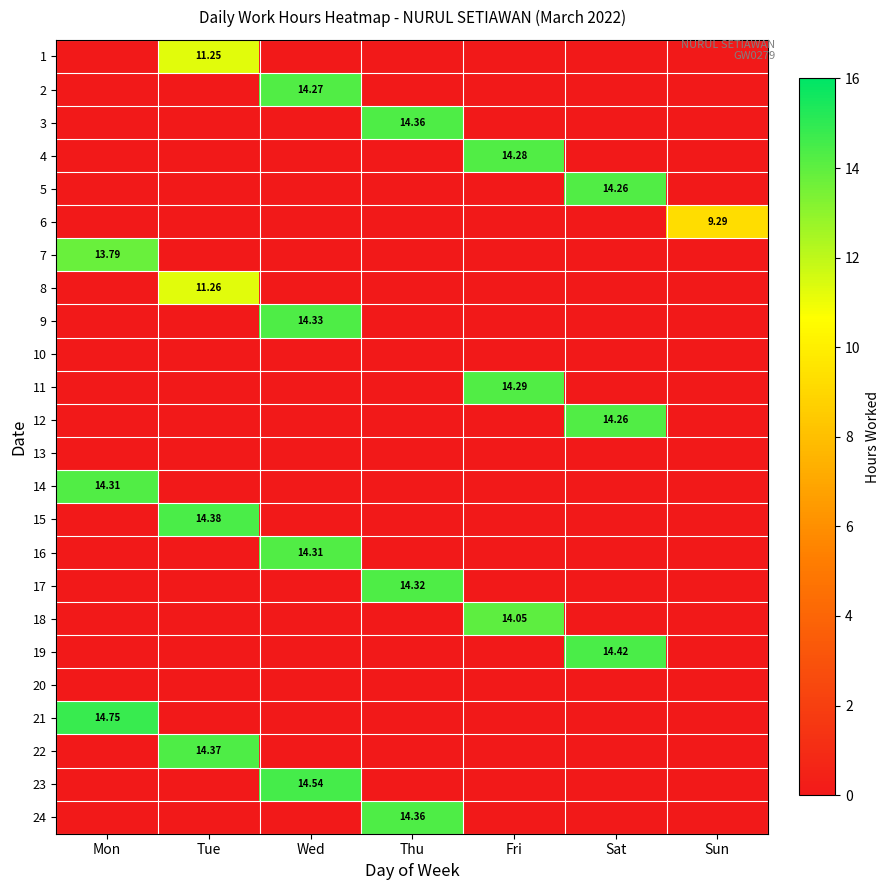

At which label does 7 reach its minimum?

Tue